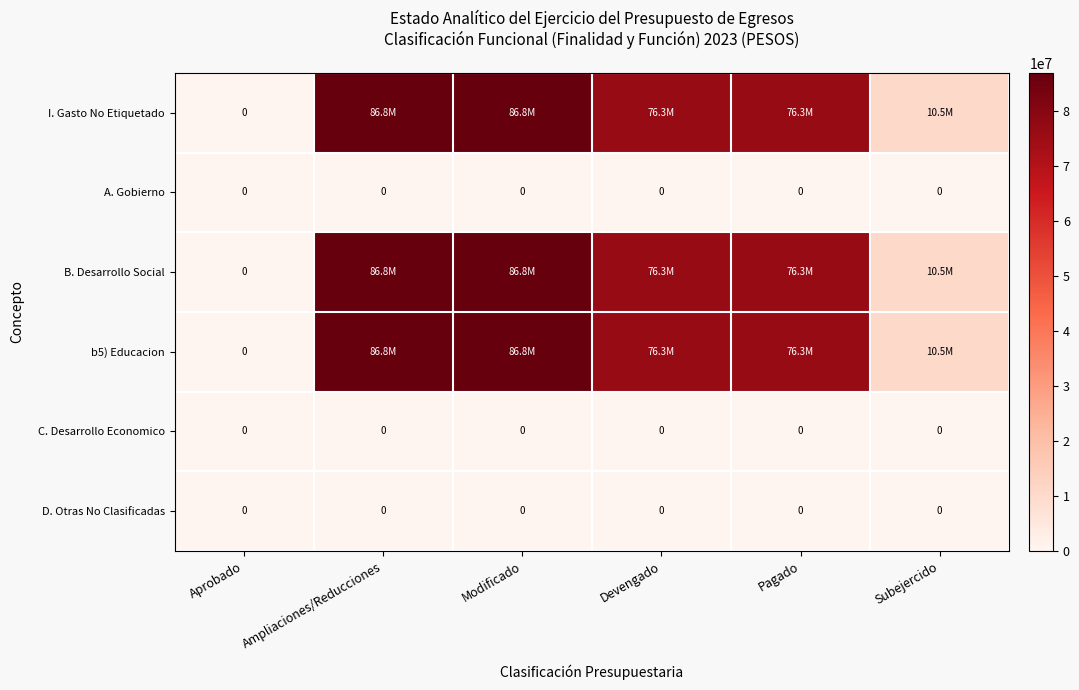

Which label corresponds to the largest value in the chart?

Ampliaciones/Reducciones